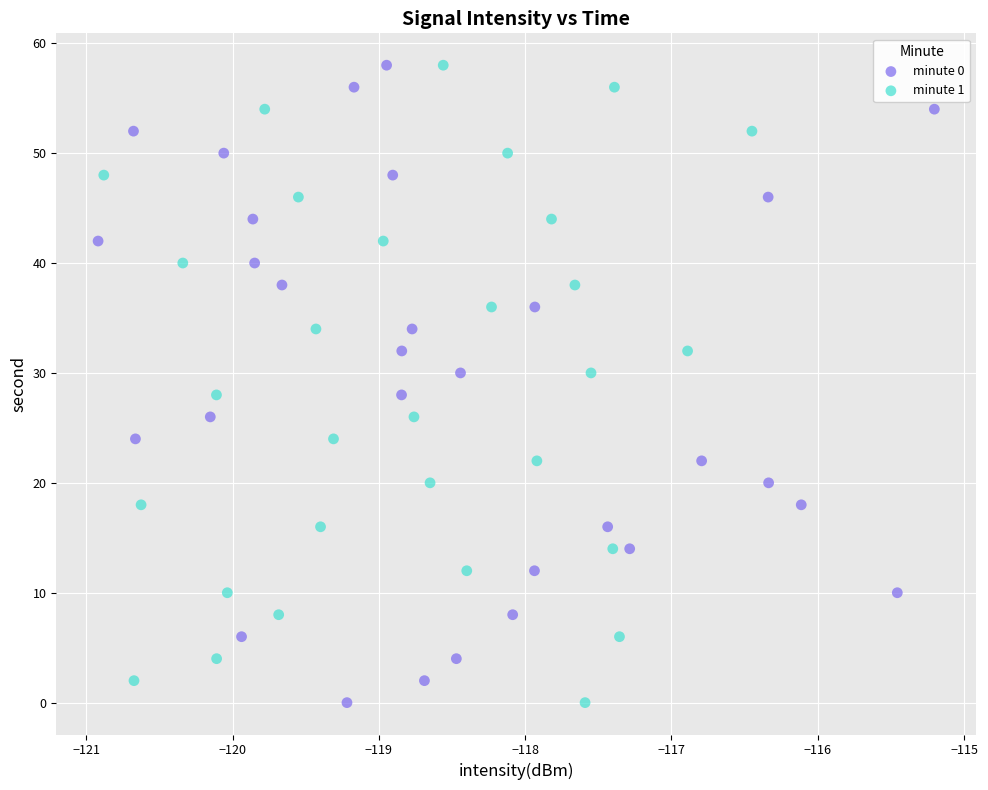

What are all the series names shown in the legend?

minute 0, minute 1